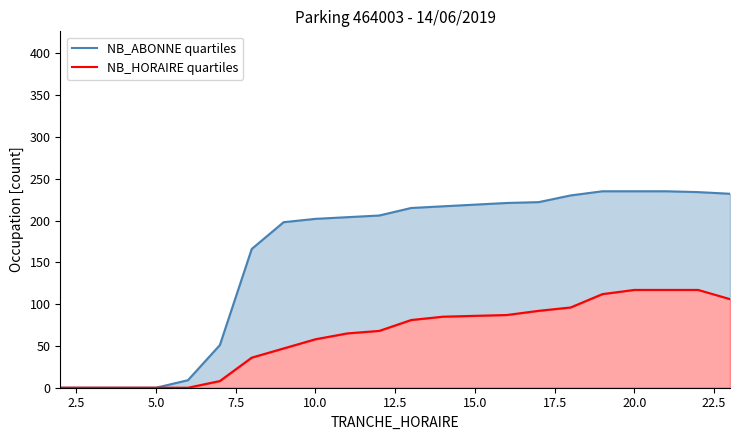

What is the difference between the highest and lowest values at 10?

144